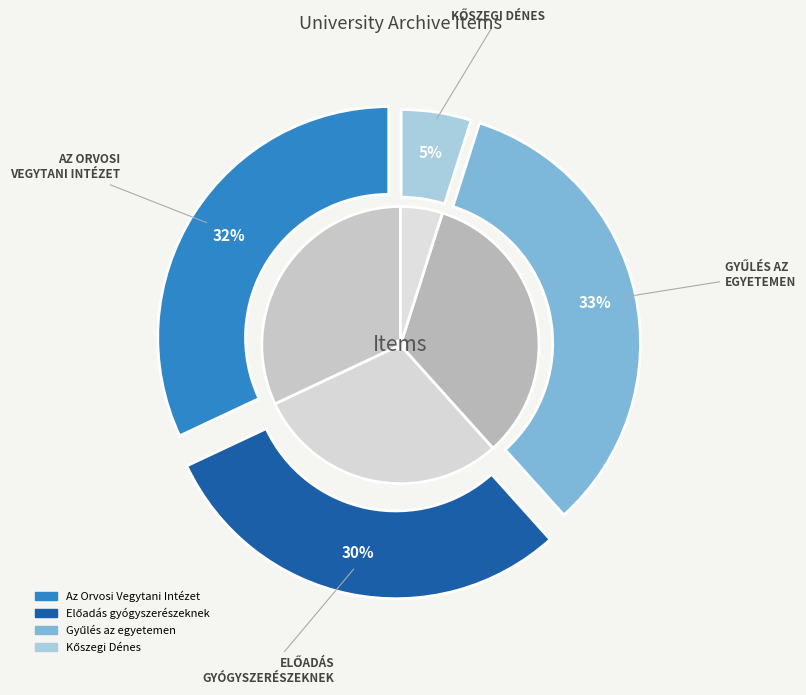

What percentage is the Előadás gyógyszerészeknek slice, to the nearest percent?

30%